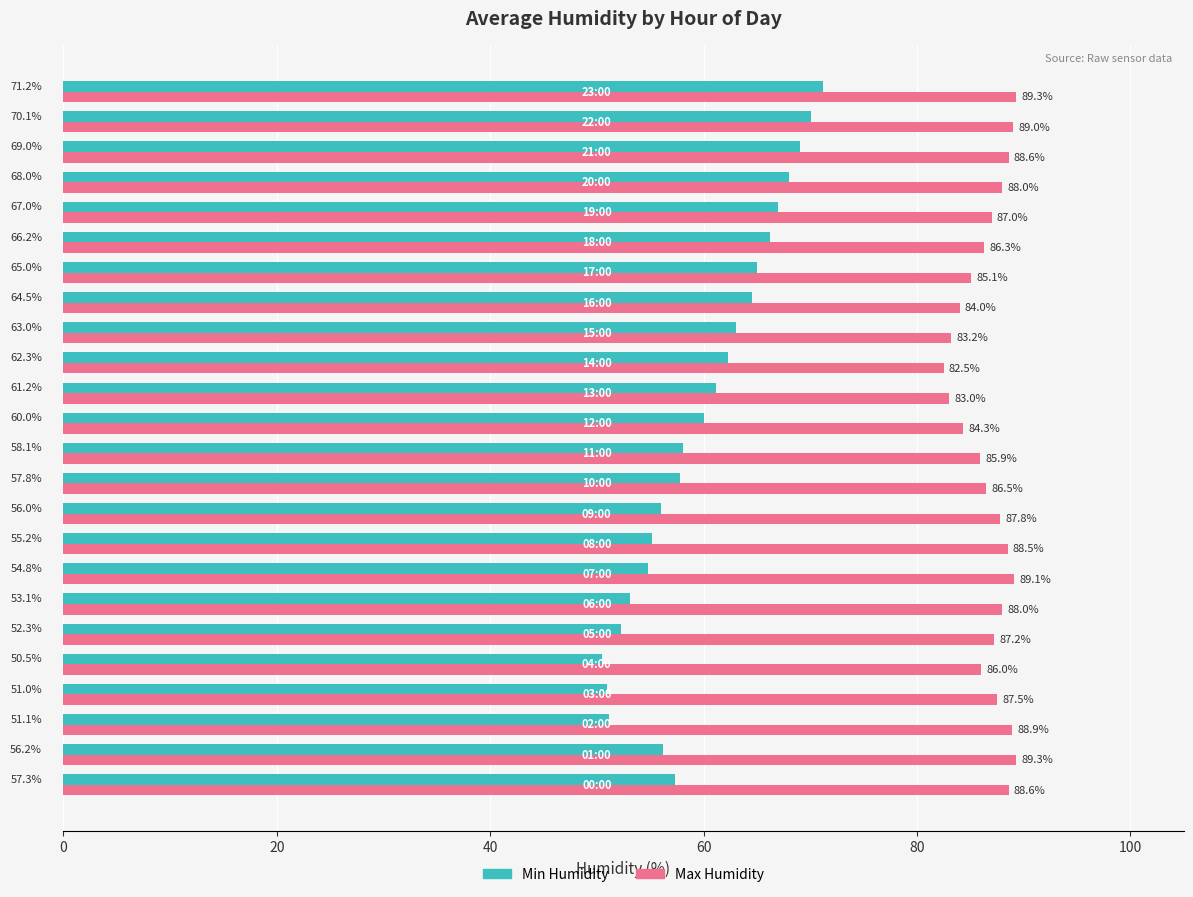

What is the average value of the Max Humidity series?

86.8